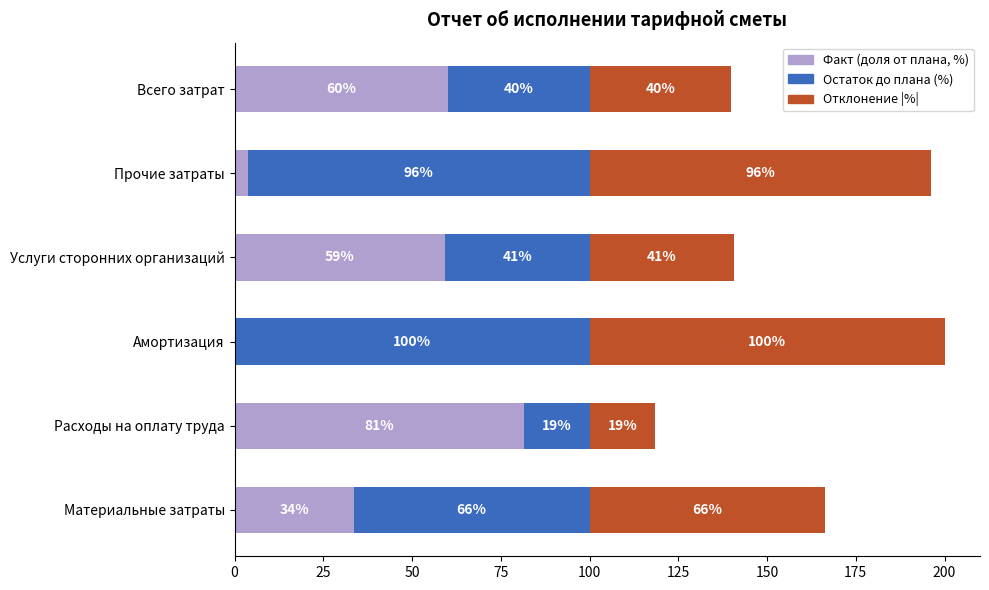

At which label is Факт (доля от плана, %) closest to 40?

Материальные затраты